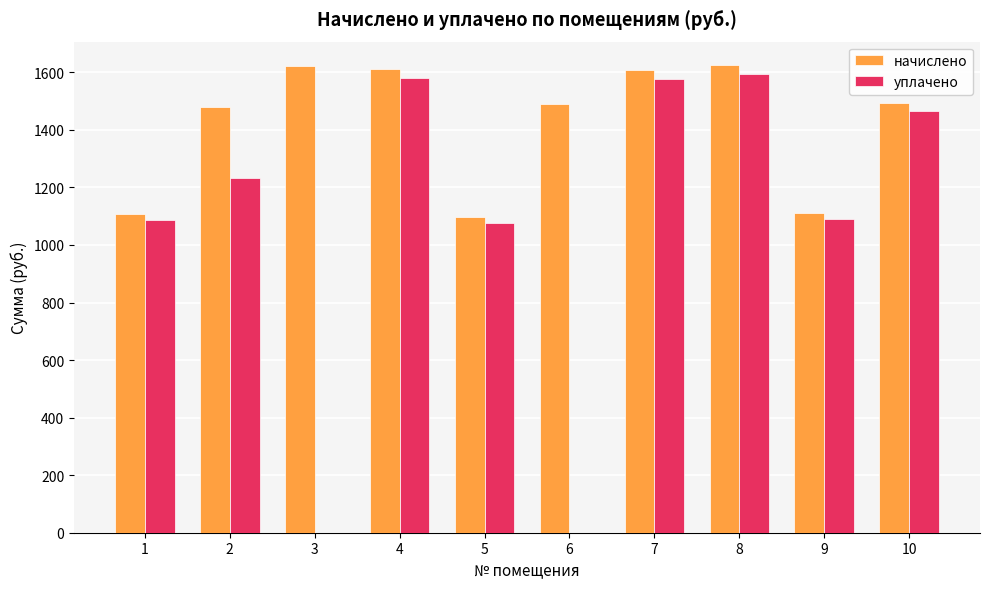

What is the sum of all уплачено values?

10704.2